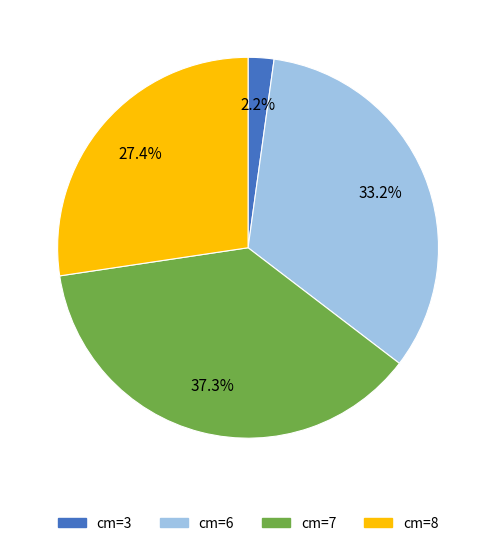

Does any single category account for the majority?

No